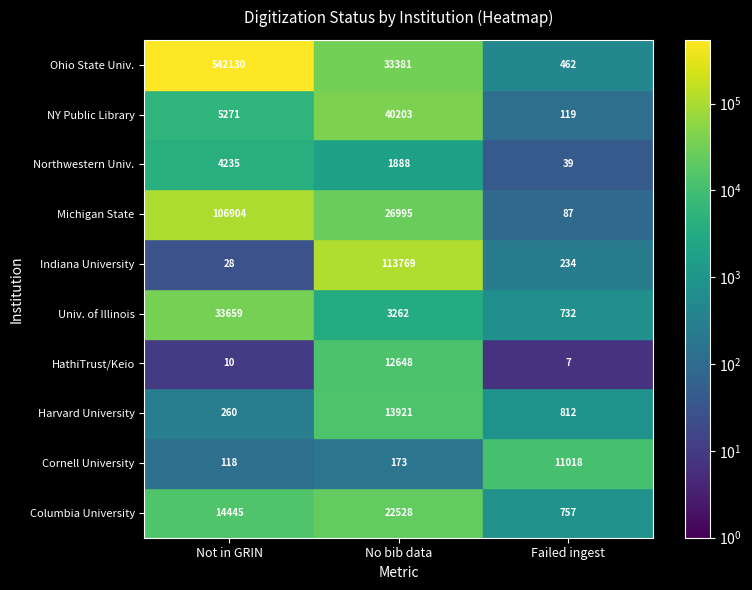

What is the sum of the HathiTrust/Keio values at Failed ingest and Not in GRIN?

17